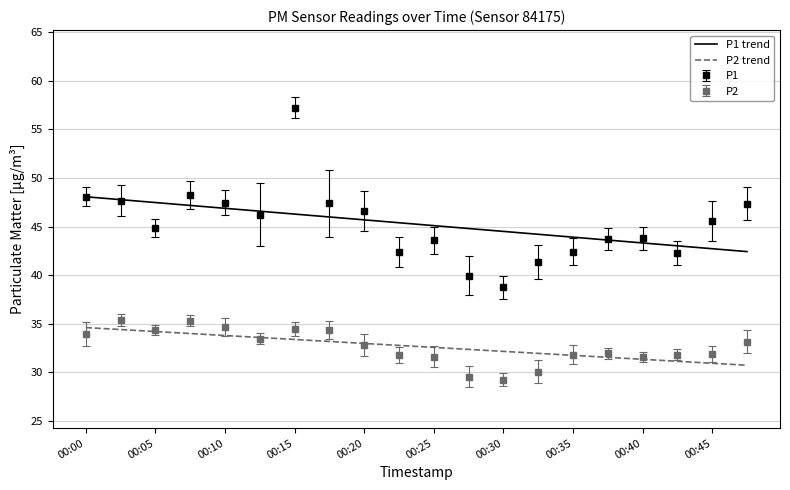

What is the greatest value displayed?

57.2